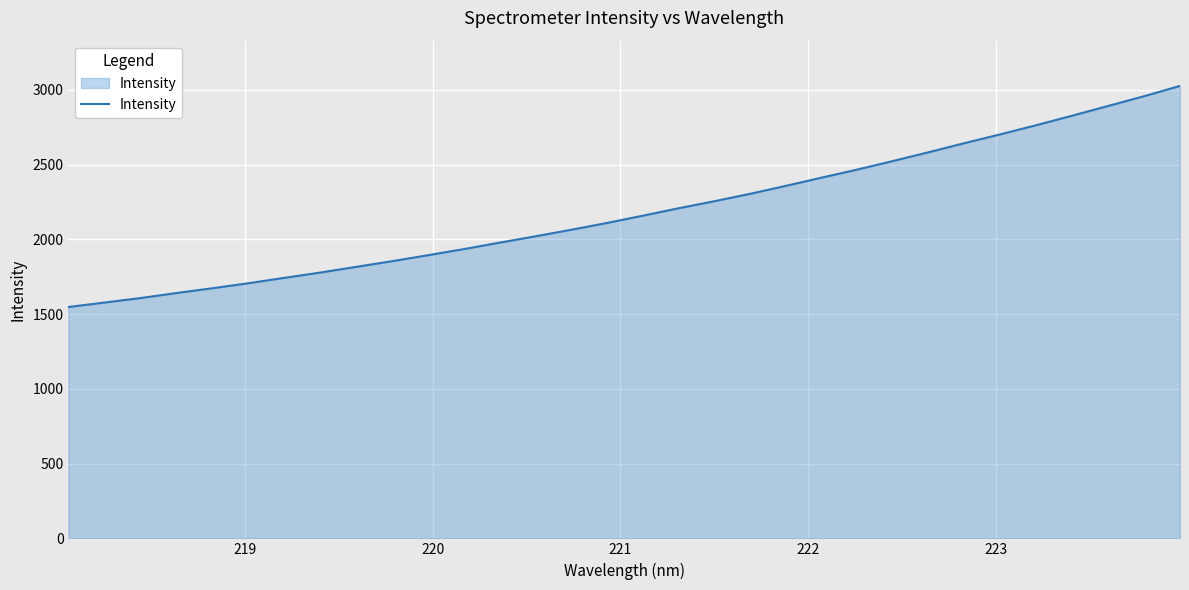

What is the minimum value shown in the chart?

1547.6